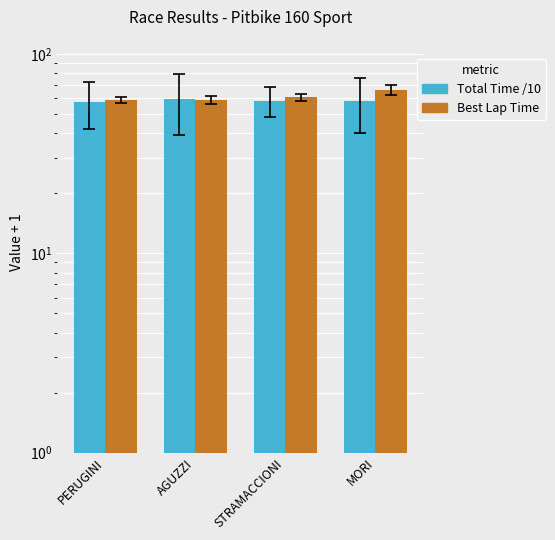

Reading left to right, extract all data points from this chart.

Total Time /10: 57.1	59.2	58.1	58.2
Best Lap Time: 58.7	58.9	60.6	66.1